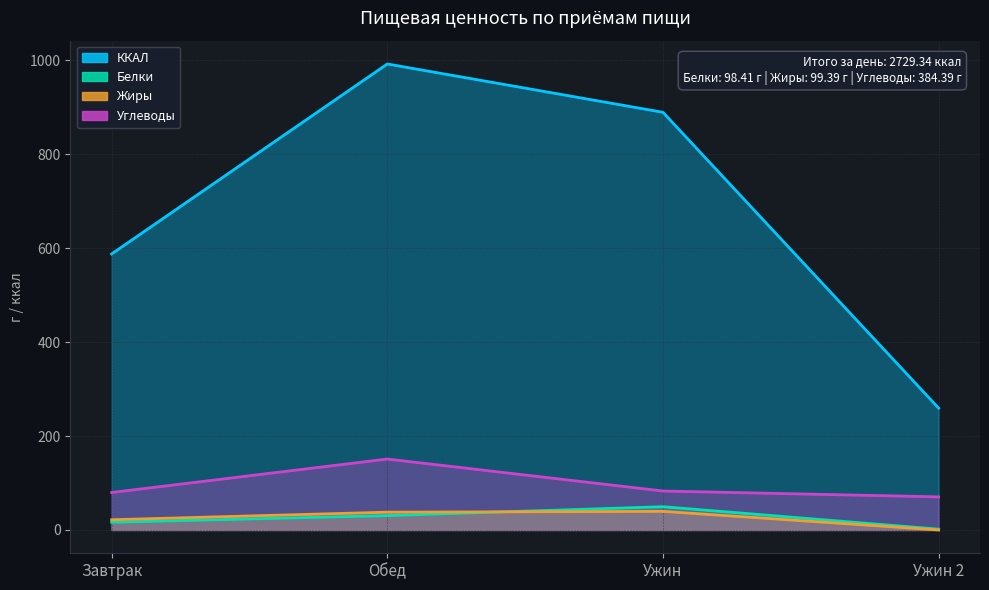

Is the value of Углеводы at Завтрак greater than the value of Жиры at Обед?

Yes